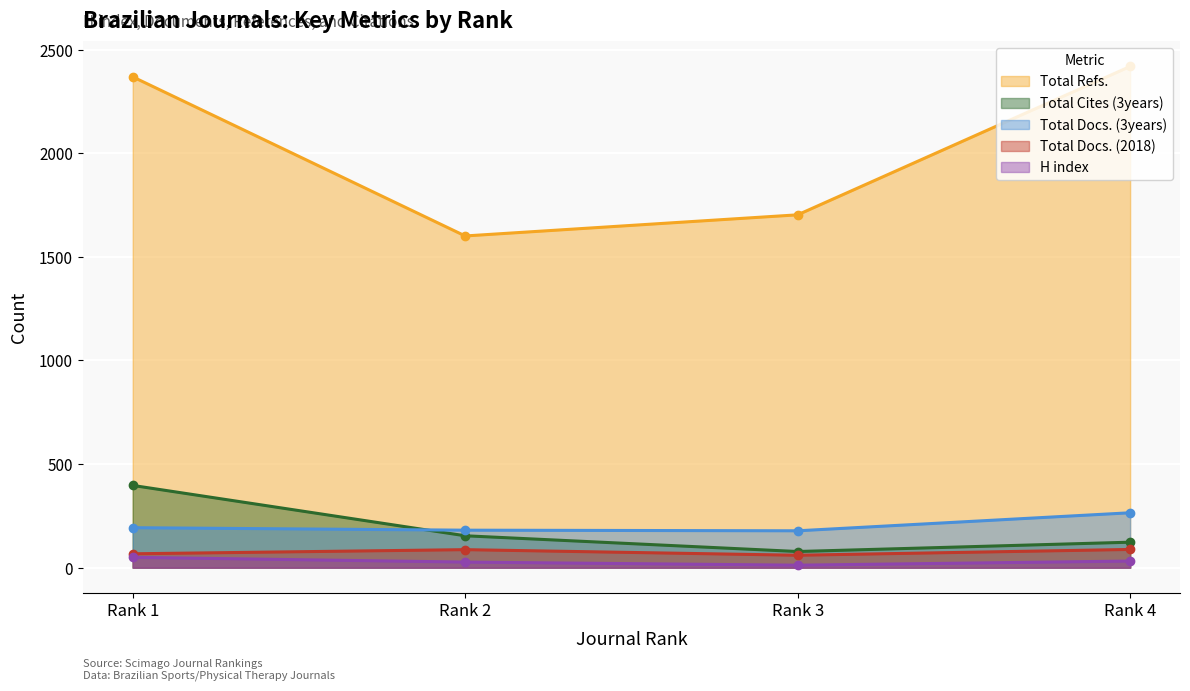

How many data points does each series have?

4